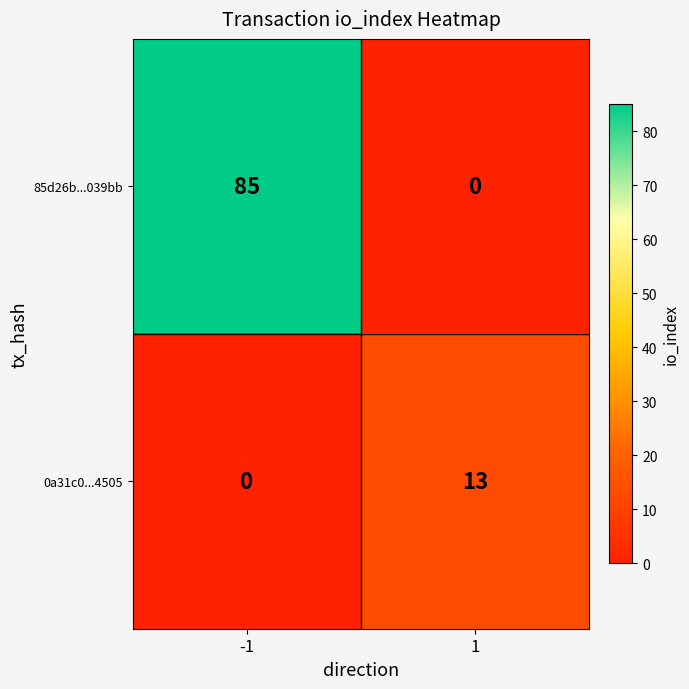

The value of 85d26b...039bb at -1 is 85. True or false?

True